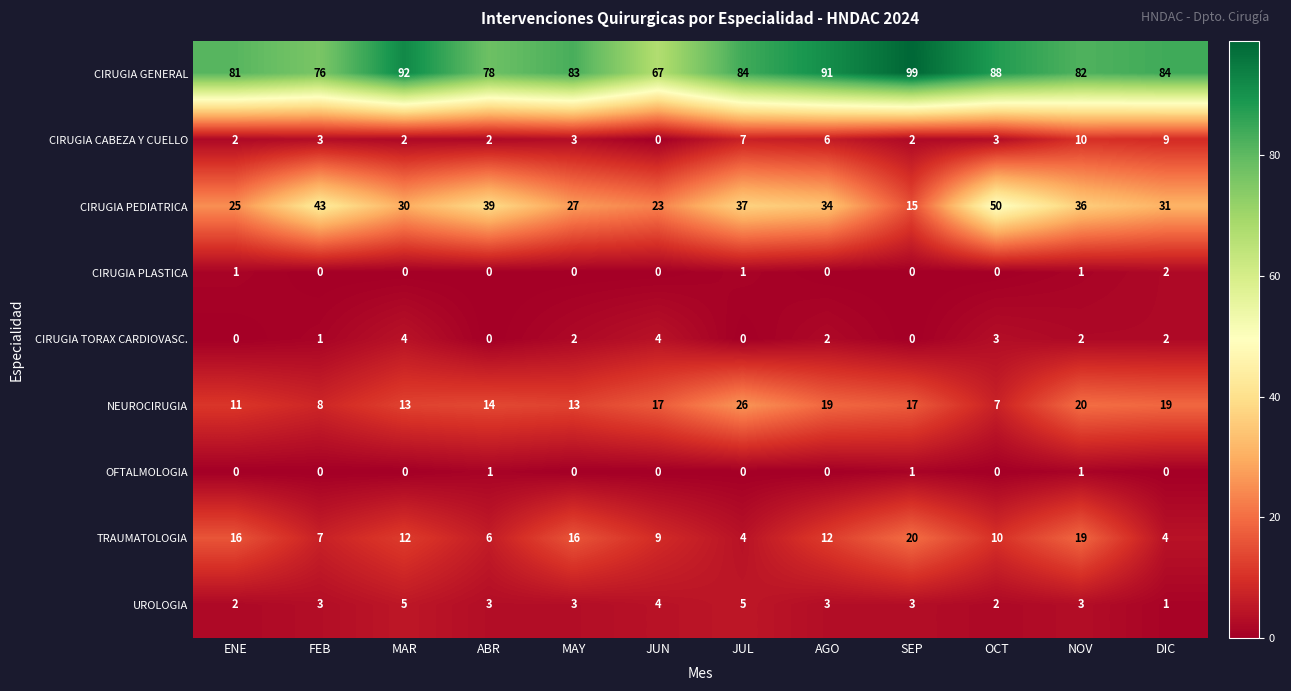

What is the difference between the maximum and second lowest values in the NEUROCIRUGIA series?

18